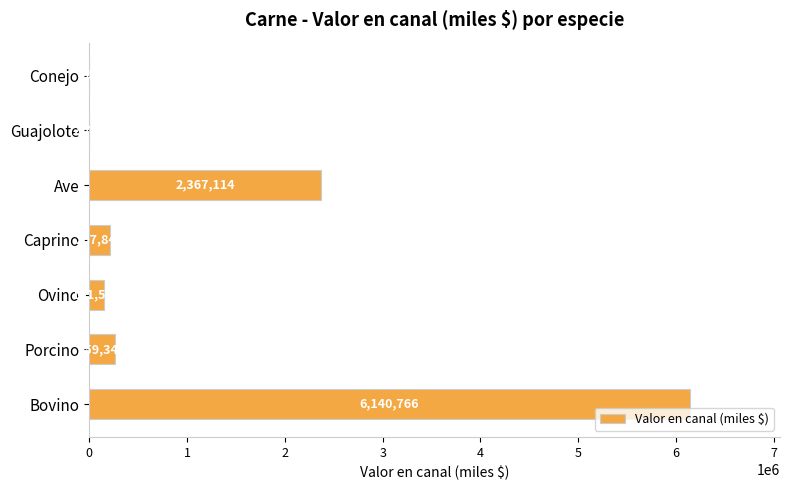

Which label corresponds to the largest value in the chart?

Bovino